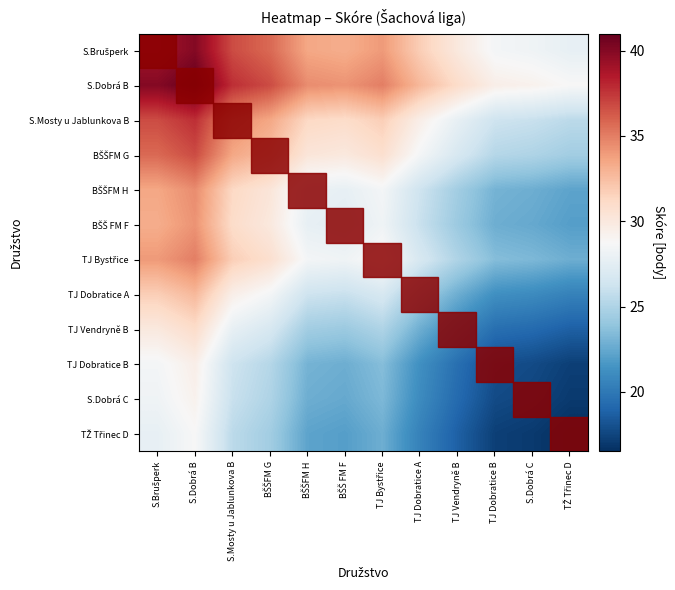

How many categories are shown in the chart?

12